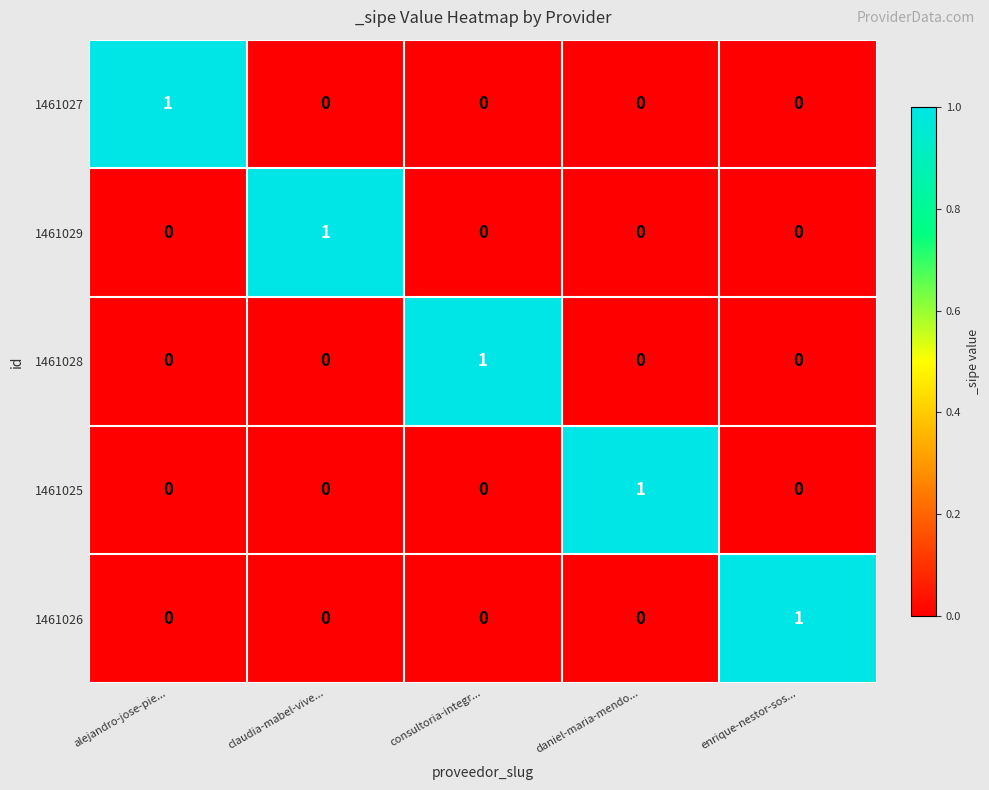

Is it true that 1461029 equals 0 at consultoria-integr...?

True